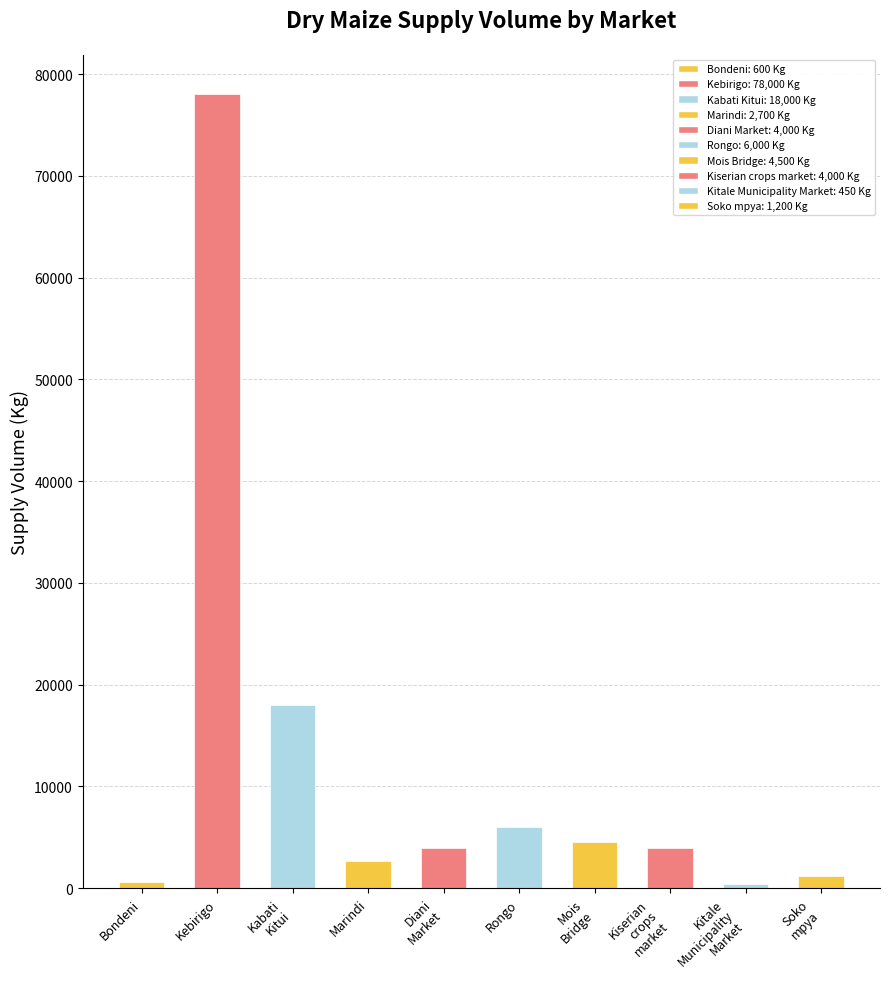

What is the value of the 1st bar from the left?

600